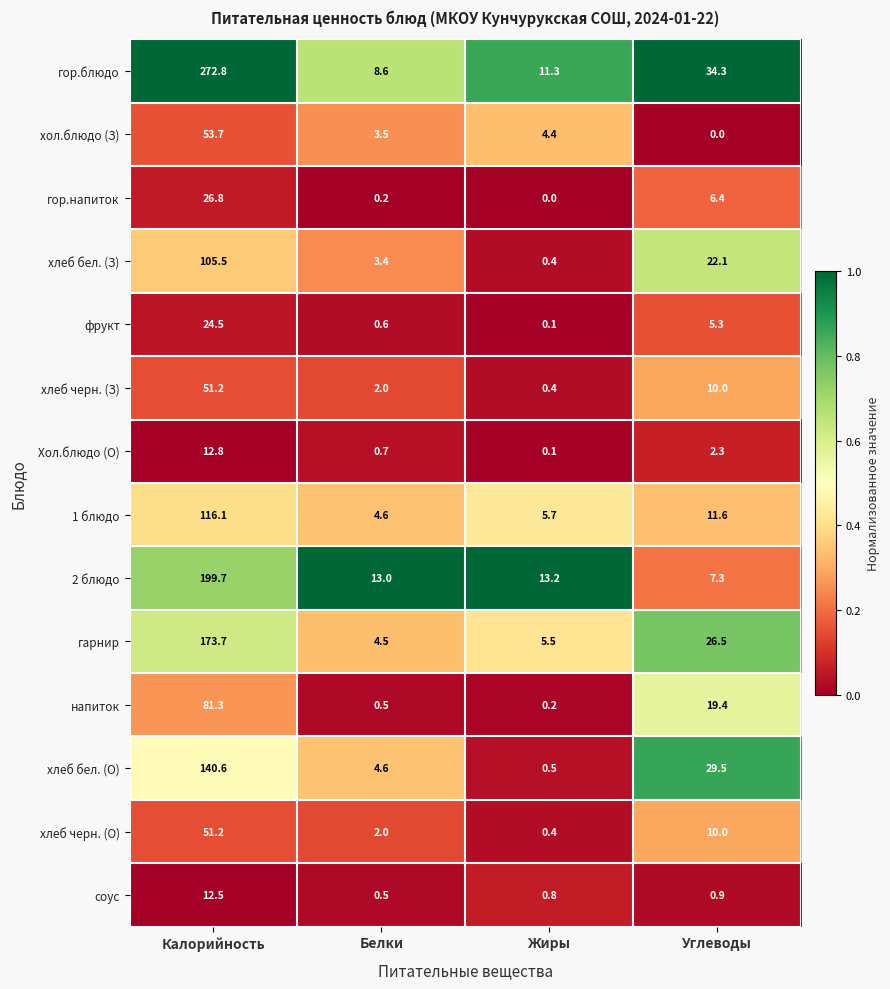

What is the difference between the second highest and minimum values in the хлеб черн. (З) series?

9.6